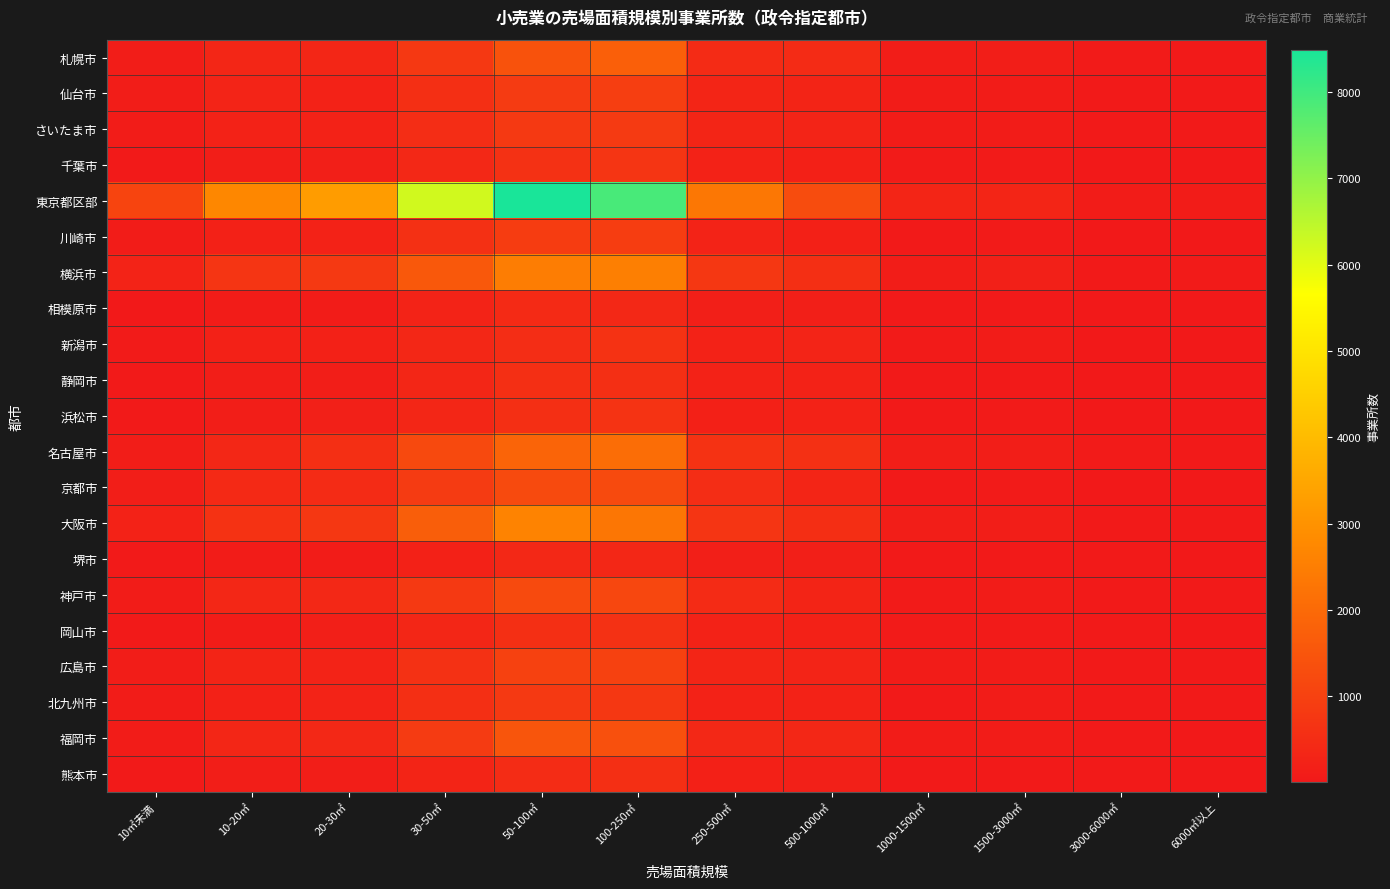

Reading left to right, extract all data points from this chart.

札幌市: 10㎡未満=121	10-20㎡=336	20-30㎡=355	30-50㎡=771	50-100㎡=1429	100-250㎡=1740	250-500㎡=455	500-1000㎡=472	1000-1500㎡=115	1500-3000㎡=135	3000-6000㎡=61	6000㎡以上=53
仙台市: 10㎡未満=119	10-20㎡=282	20-30㎡=253	30-50㎡=570	50-100㎡=843	100-250㎡=936	250-500㎡=315	500-1000㎡=295	1000-1500㎡=87	1500-3000㎡=94	3000-6000㎡=30	6000㎡以上=29
さいたま市: 10㎡未満=92	10-20㎡=226	20-30㎡=226	30-50㎡=509	50-100㎡=806	100-250㎡=822	250-500㎡=317	500-1000㎡=288	1000-1500㎡=83	1500-3000㎡=86	3000-6000㎡=27	6000㎡以上=29
千葉市: 10㎡未満=55	10-20㎡=140	20-30㎡=169	30-50㎡=376	50-100㎡=619	100-250㎡=708	250-500㎡=257	500-1000㎡=199	1000-1500㎡=69	1500-3000㎡=74	3000-6000㎡=17	6000㎡以上=25
東京都区部: 10㎡未満=1080	10-20㎡=2734	20-30㎡=3235	30-50㎡=6235	50-100㎡=8490	100-250㎡=7895	250-500㎡=2318	500-1000㎡=1260	1000-1500㎡=315	1500-3000㎡=308	3000-6000㎡=105	6000㎡以上=104
川崎市: 10㎡未満=86	10-20㎡=221	20-30㎡=255	30-50㎡=588	50-100㎡=876	100-250㎡=913	250-500㎡=269	500-1000㎡=199	1000-1500㎡=39	1500-3000㎡=61	3000-6000㎡=23	6000㎡以上=12
横浜市: 10㎡未満=270	10-20㎡=690	20-30㎡=798	30-50㎡=1561	50-100㎡=2481	100-250㎡=2522	250-500㎡=750	500-1000㎡=554	1000-1500㎡=121	1500-3000㎡=179	3000-6000㎡=51	6000㎡以上=60
相模原市: 10㎡未満=18	10-20㎡=89	20-30㎡=94	30-50㎡=258	50-100㎡=424	100-250㎡=402	250-500㎡=166	500-1000㎡=164	1000-1500㎡=38	1500-3000㎡=46	3000-6000㎡=15	6000㎡以上=14
新潟市: 10㎡未満=68	10-20㎡=224	20-30㎡=211	30-50㎡=372	50-100㎡=506	100-250㎡=636	250-500㎡=234	500-1000㎡=280	1000-1500㎡=74	1500-3000㎡=91	3000-6000㎡=19	6000㎡以上=20
静岡市: 10㎡未満=32	10-20㎡=136	20-30㎡=147	30-50㎡=349	50-100㎡=564	100-250㎡=561	250-500㎡=235	500-1000㎡=227	1000-1500㎡=39	1500-3000㎡=40	3000-6000㎡=15	6000㎡以上=11
浜松市: 10㎡未満=35	10-20㎡=146	20-30㎡=184	30-50㎡=331	50-100㎡=569	100-250㎡=657	250-500㎡=204	500-1000㎡=237	1000-1500㎡=56	1500-3000㎡=69	3000-6000㎡=25	6000㎡以上=14
名古屋市: 10㎡未満=118	10-20㎡=371	20-30㎡=551	30-50㎡=1189	50-100㎡=1851	100-250㎡=2082	250-500㎡=638	500-1000㎡=577	1000-1500㎡=134	1500-3000㎡=142	3000-6000㎡=61	6000㎡以上=50
京都市: 10㎡未満=139	10-20㎡=419	20-30㎡=448	30-50㎡=841	50-100㎡=1202	100-250㎡=1211	250-500㎡=505	500-1000㎡=319	1000-1500㎡=52	1500-3000㎡=68	3000-6000㎡=23	6000㎡以上=22
大阪市: 10㎡未満=243	10-20㎡=637	20-30㎡=758	30-50㎡=1730	50-100㎡=2630	100-250㎡=2307	250-500㎡=714	500-1000㎡=537	1000-1500㎡=135	1500-3000㎡=137	3000-6000㎡=49	6000㎡以上=36
堺市: 10㎡未満=26	10-20㎡=90	20-30㎡=95	30-50㎡=209	50-100㎡=393	100-250㎡=370	250-500㎡=169	500-1000㎡=174	1000-1500㎡=39	1500-3000㎡=46	3000-6000㎡=26	6000㎡以上=14
神戸市: 10㎡未満=96	10-20㎡=369	20-30㎡=390	30-50㎡=817	50-100㎡=1213	100-250㎡=1155	250-500㎡=442	500-1000㎡=305	1000-1500㎡=70	1500-3000㎡=97	3000-6000㎡=45	6000㎡以上=43
岡山市: 10㎡未満=39	10-20㎡=103	20-30㎡=164	30-50㎡=345	50-100㎡=553	100-250㎡=610	250-500㎡=230	500-1000㎡=218	1000-1500㎡=62	1500-3000㎡=68	3000-6000㎡=39	6000㎡以上=17
広島市: 10㎡未満=110	10-20㎡=293	20-30㎡=265	30-50㎡=593	50-100㎡=1004	100-250㎡=991	250-500㎡=321	500-1000㎡=281	1000-1500㎡=88	1500-3000㎡=96	3000-6000㎡=35	6000㎡以上=27
北九州市: 10㎡未満=94	10-20㎡=224	20-30㎡=267	30-50㎡=540	50-100㎡=811	100-250㎡=749	250-500㎡=248	500-1000㎡=235	1000-1500㎡=47	1500-3000㎡=76	3000-6000㎡=42	6000㎡以上=28
福岡市: 10㎡未満=96	10-20㎡=355	20-30㎡=375	30-50㎡=853	50-100㎡=1497	100-250㎡=1354	250-500㎡=397	500-1000㎡=364	1000-1500㎡=88	1500-3000㎡=83	3000-6000㎡=31	6000㎡以上=22
熊本市: 10㎡未満=47	10-20㎡=138	20-30㎡=151	30-50㎡=302	50-100㎡=488	100-250㎡=550	250-500㎡=194	500-1000㎡=186	1000-1500㎡=54	1500-3000㎡=41	3000-6000㎡=26	6000㎡以上=9